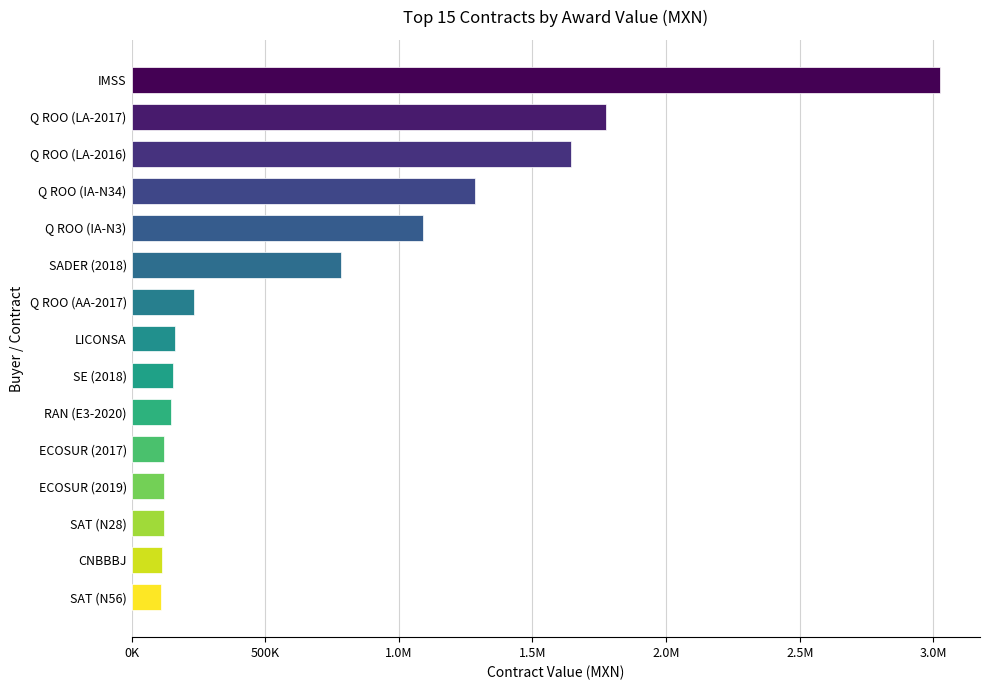

Does the chart contain any negative values?

No